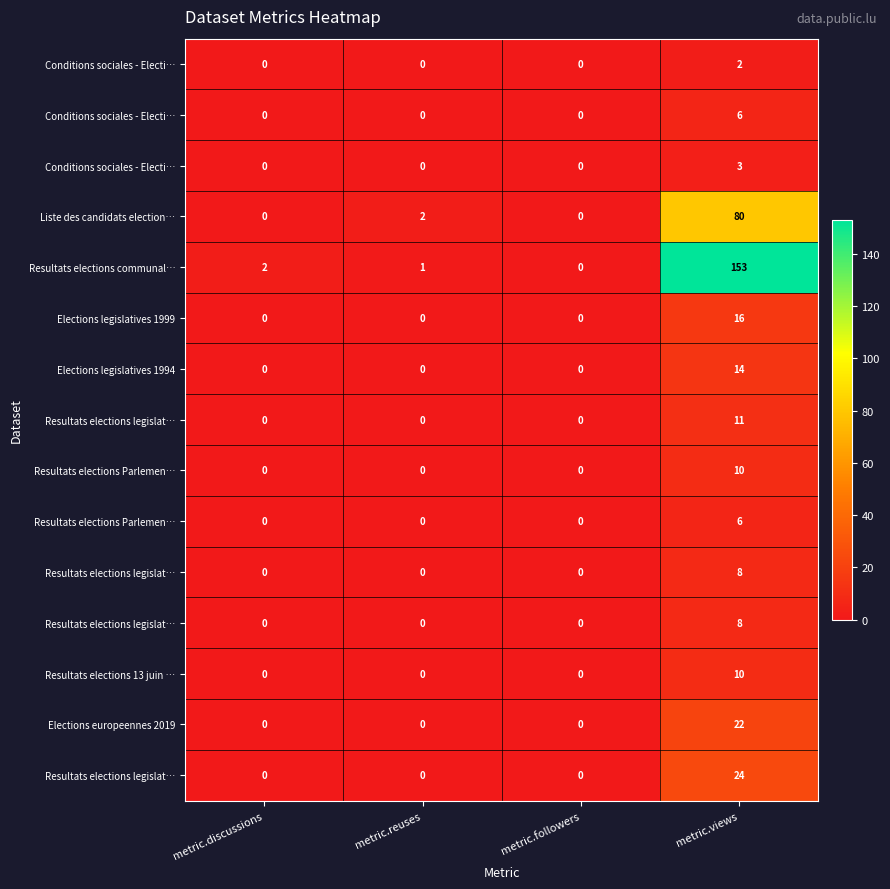

Between metric.followers and metric.views, which is larger?

metric.views